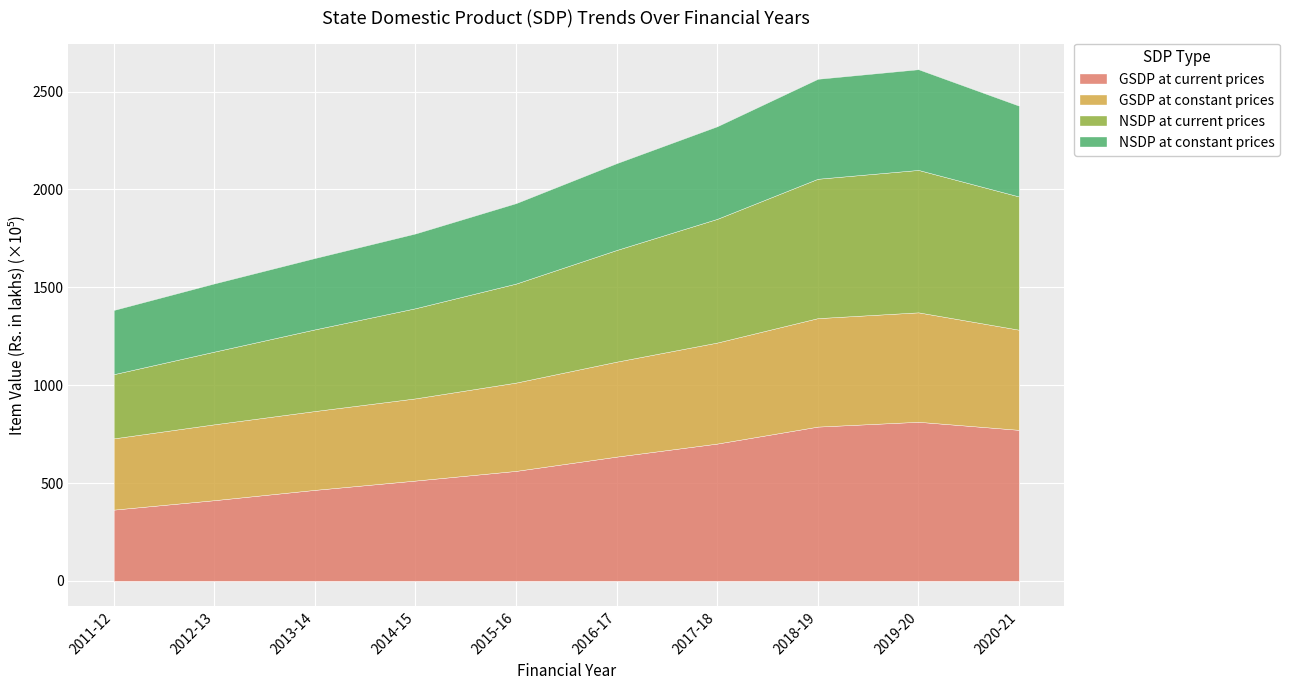

How many lines are shown in the chart?

4